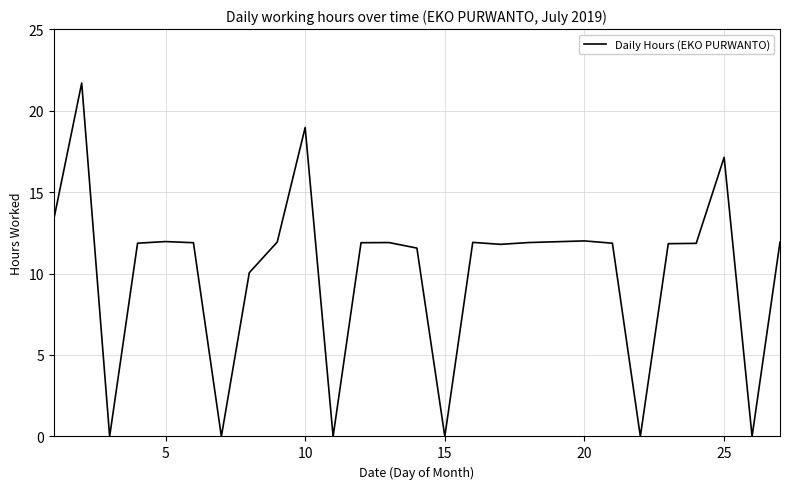

What is the difference between the maximum and minimum values?

21.7